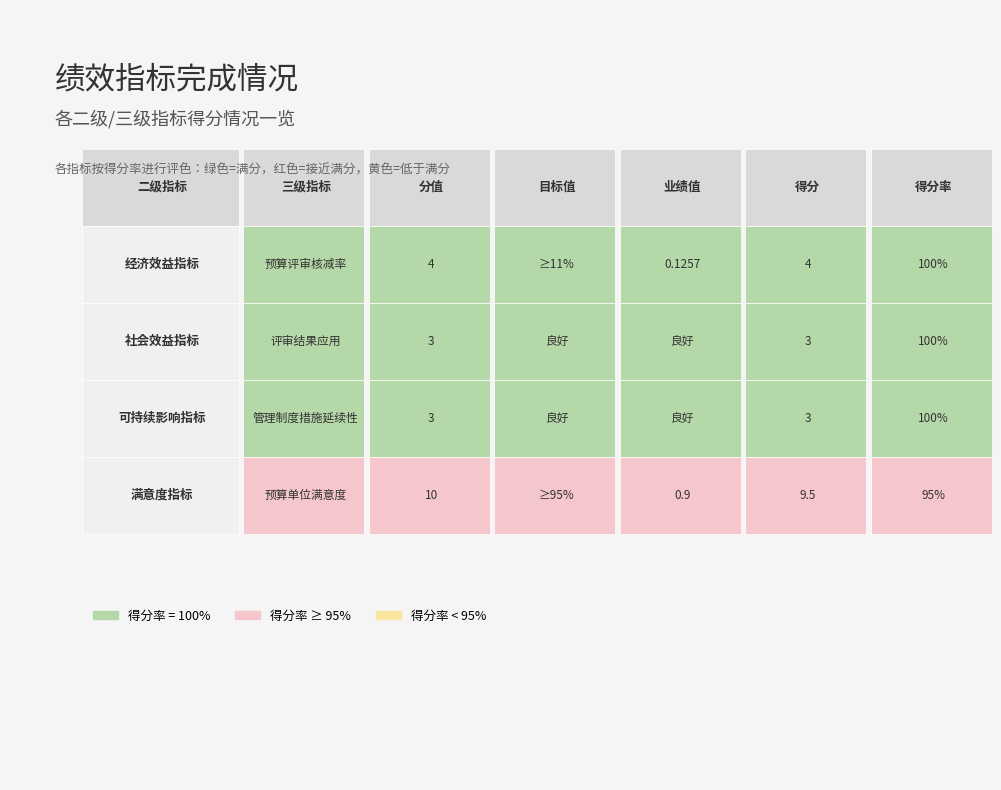

Reading left to right, list all the values displayed in this chart.

分值: 4.0	3.0	3.0	10.0
得分: 4.0	3.0	3.0	9.5
得分率: 1.0	1.0	1.0	0.9